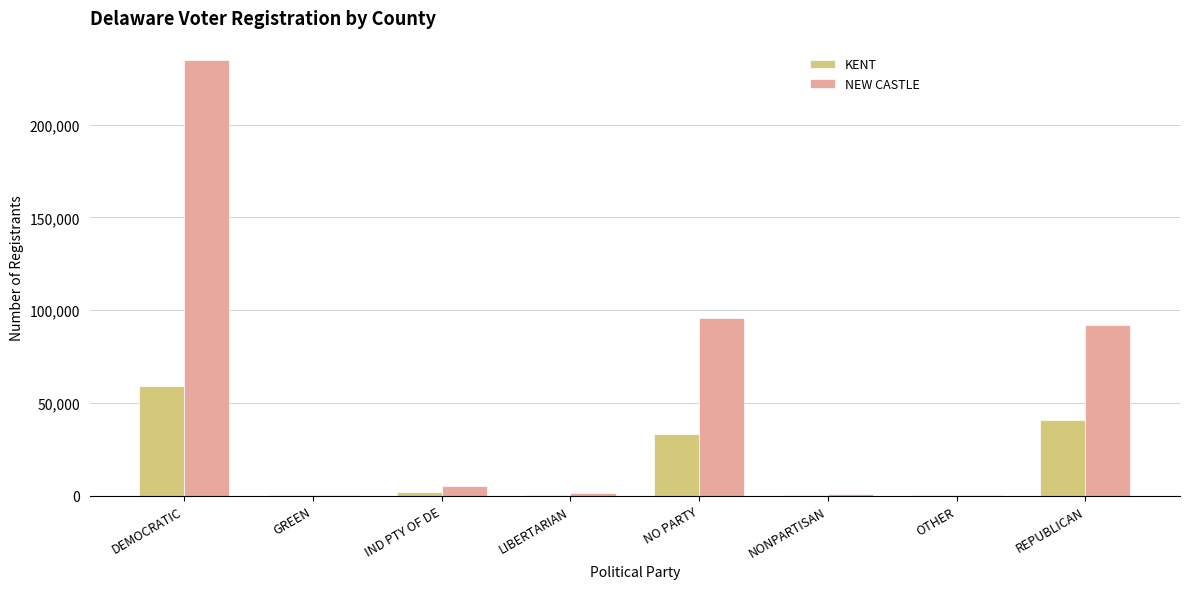

Between OTHER and REPUBLICAN, which series saw the biggest shift?

NEW CASTLE